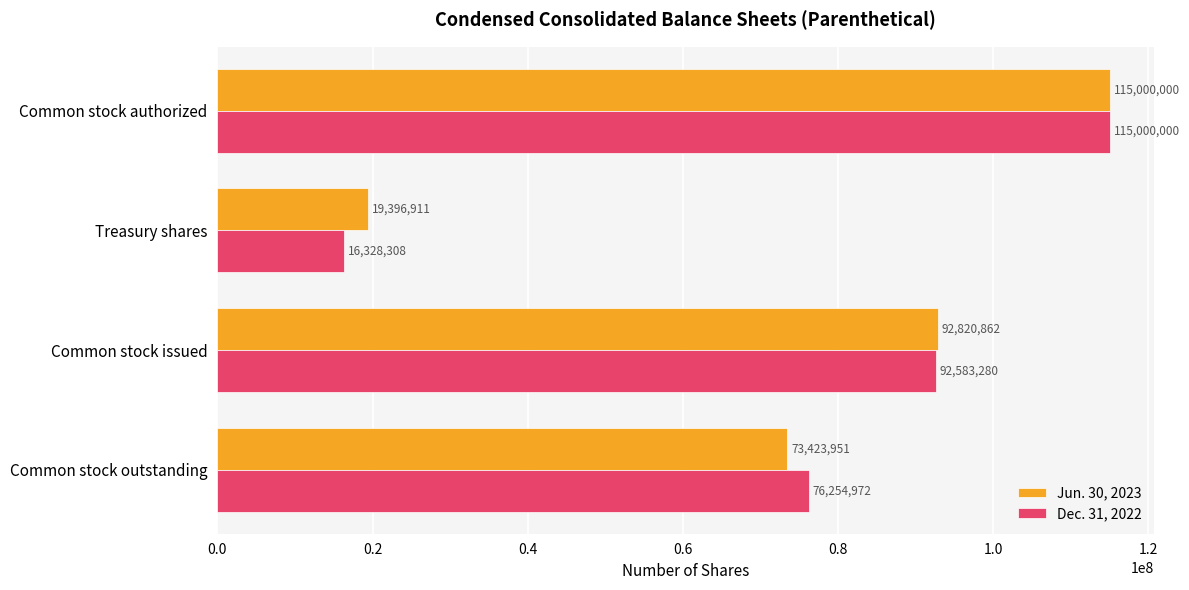

True or false: Jun. 30, 2023 has a value of 13342655 at Treasury shares.

False